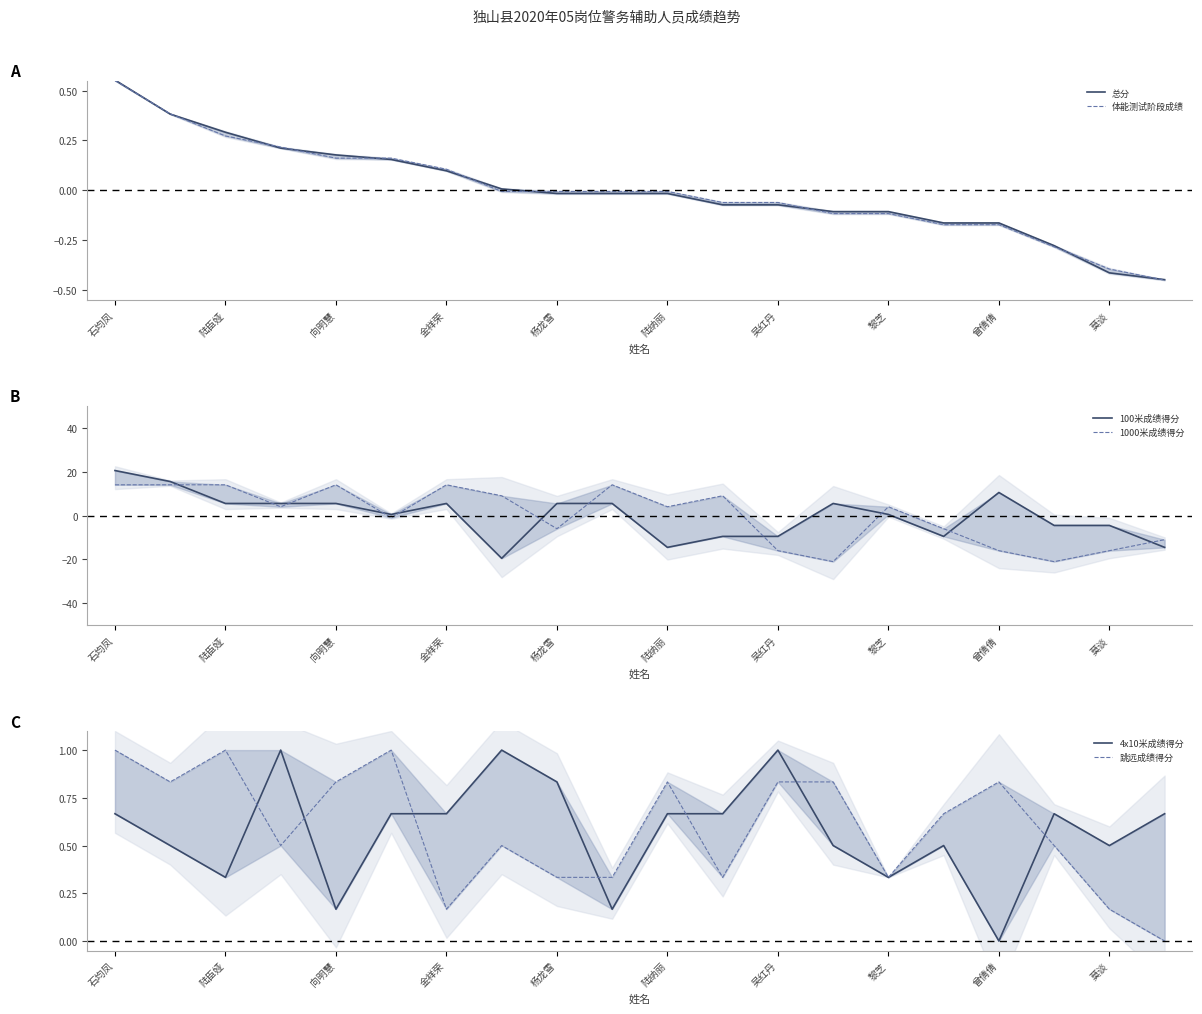

True or false: 1000米成绩得分 has more than 0 points higher than both neighbors.

True